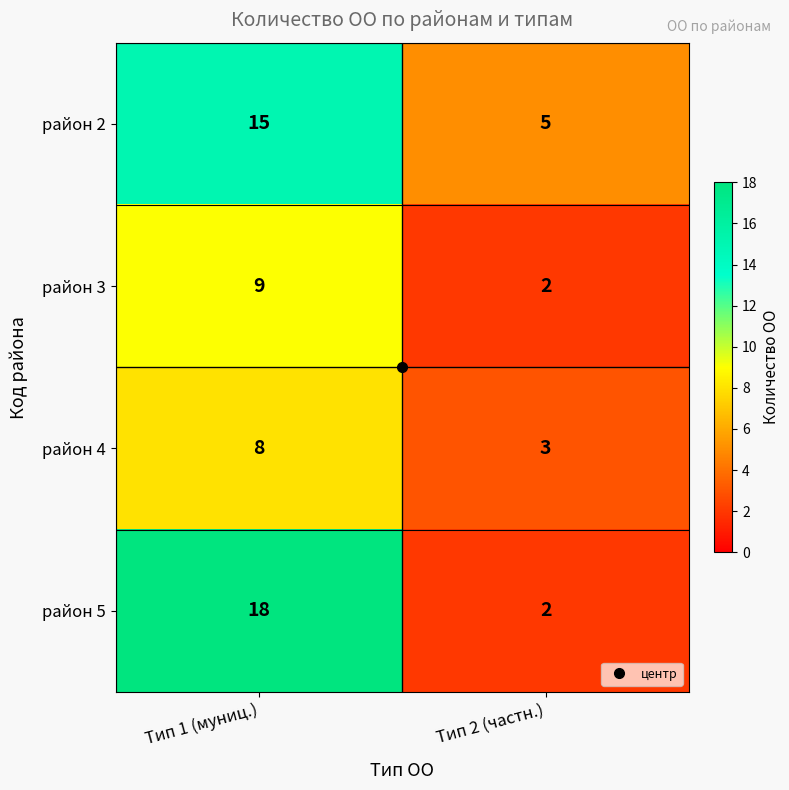

What is the greatest value displayed?

18